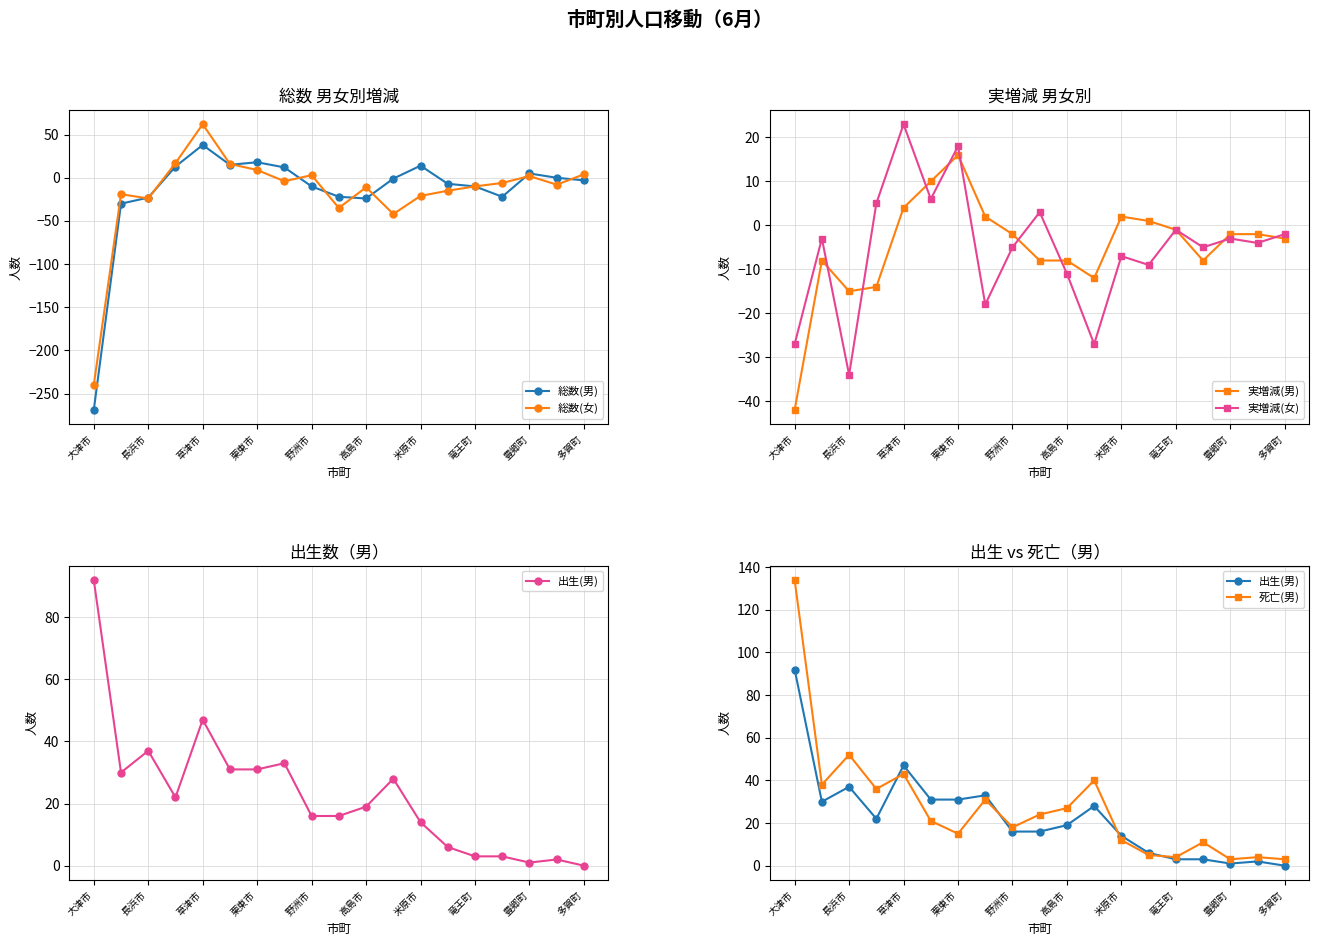

What is the greatest value displayed?

134